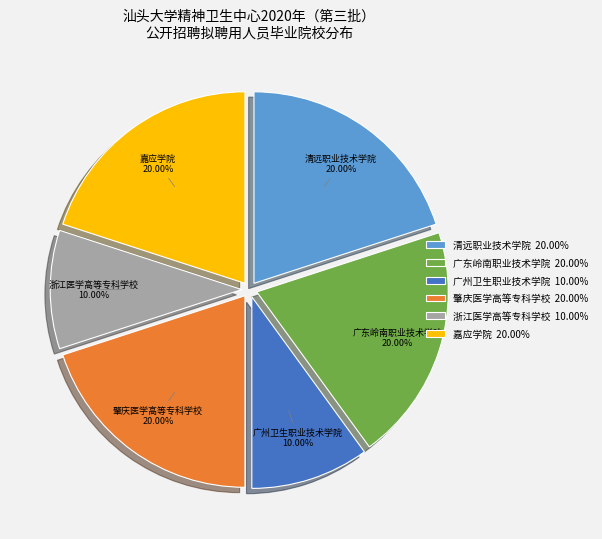

What percentage is the 浙江医学高等专科学校 slice, to the nearest percent?

10%